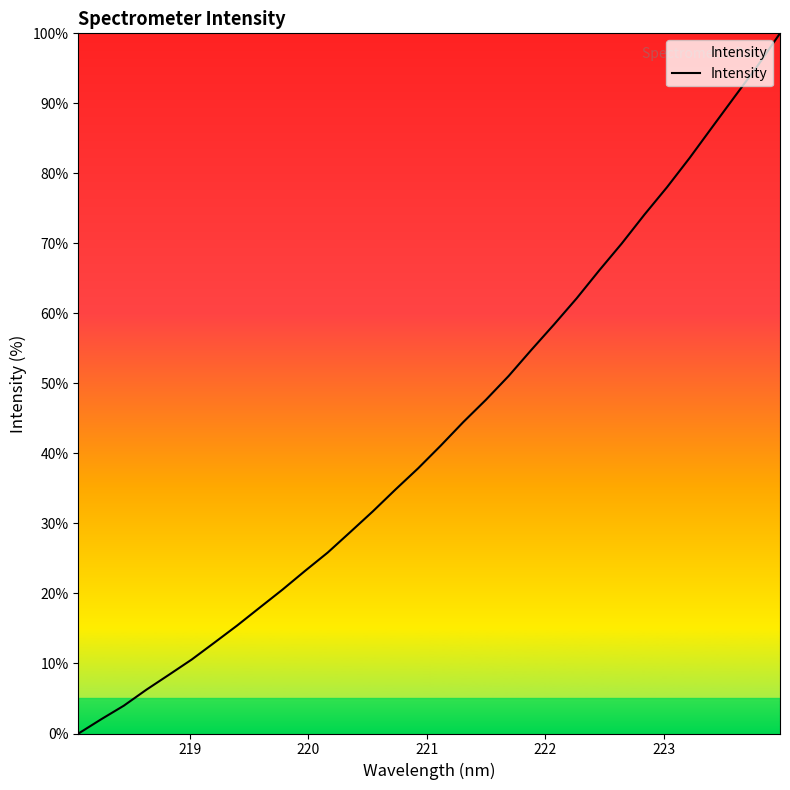

Does the chart have visible grid lines?

No